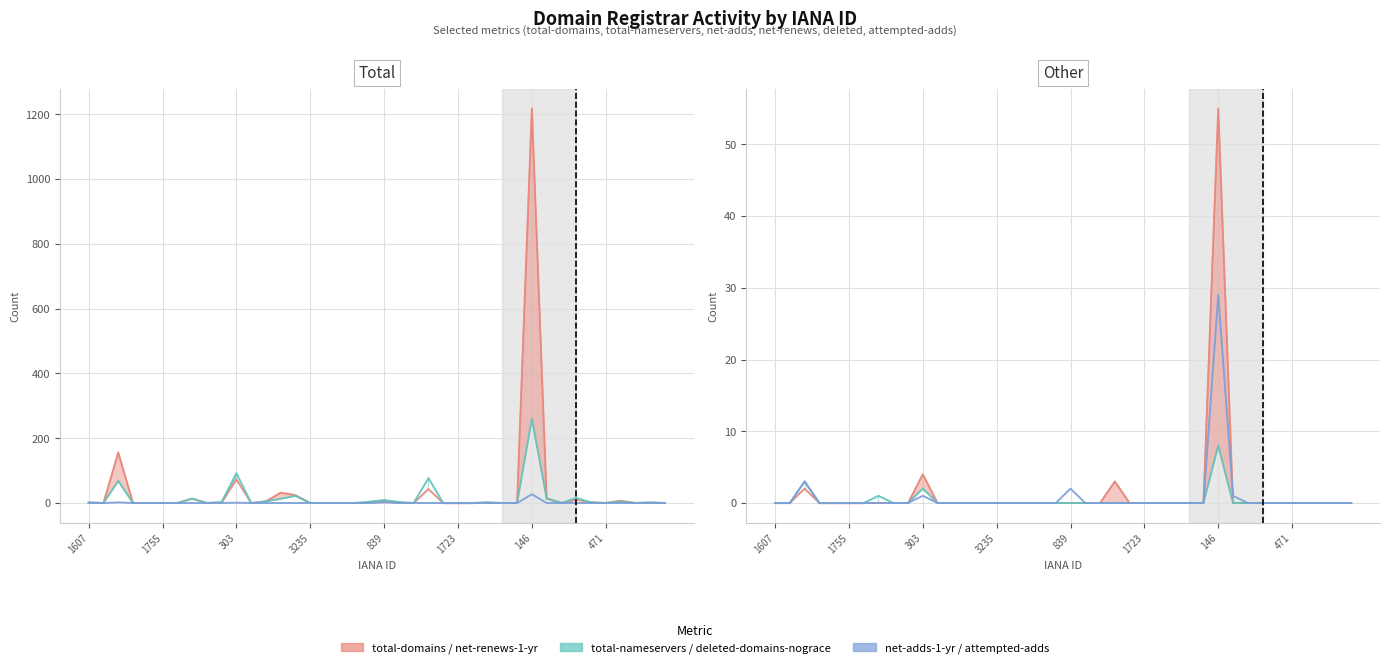

True or false: net-adds-1-yr and attempted-adds intersect in this chart.

False